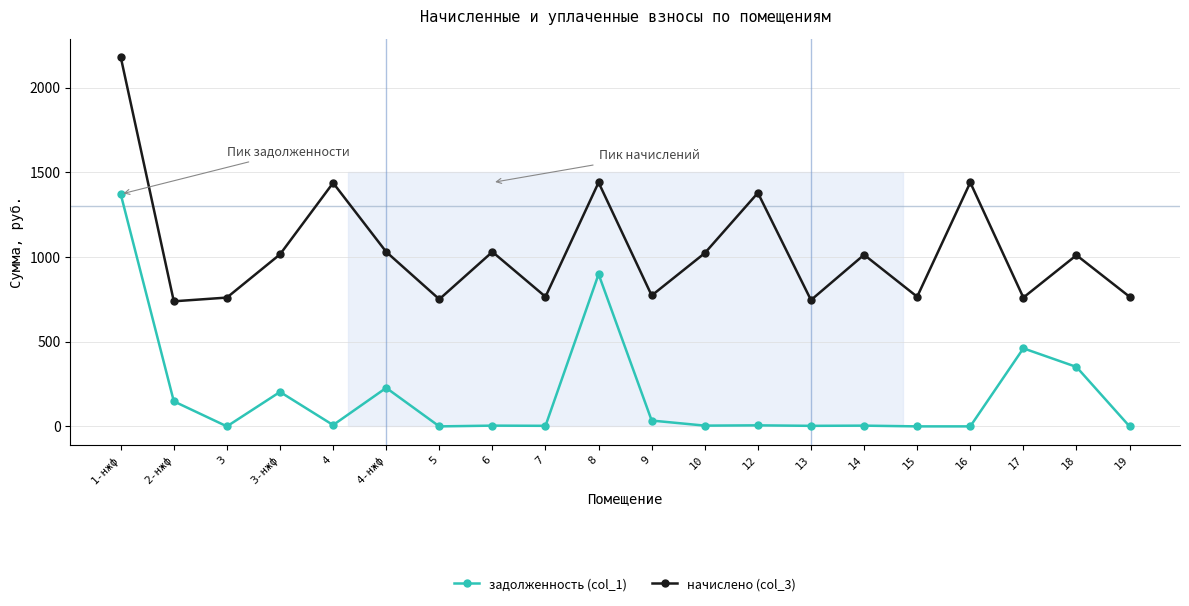

What is the total value across all series at 3-нжф?

1219.4